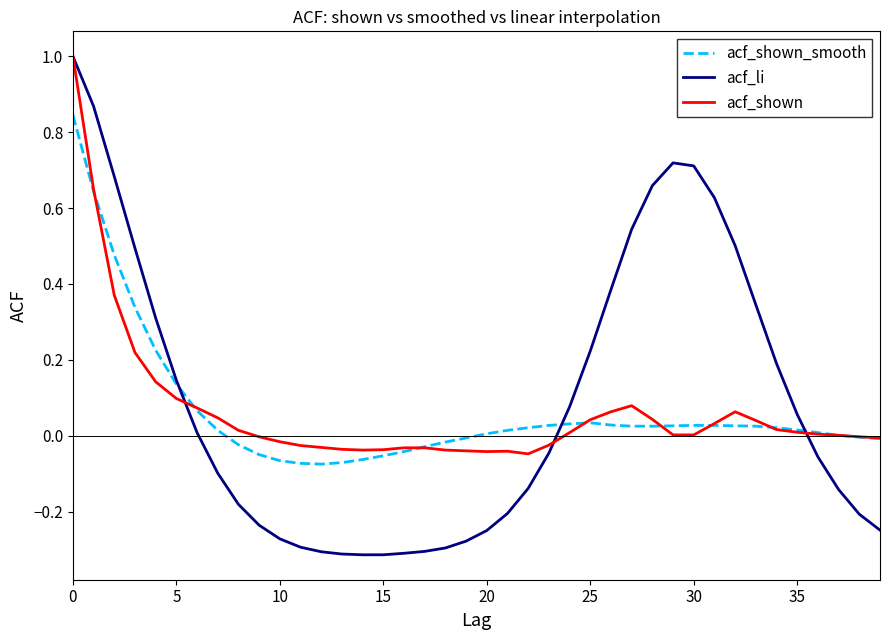

What are all the series names shown in the legend?

acf_shown_smooth, acf_li, acf_shown